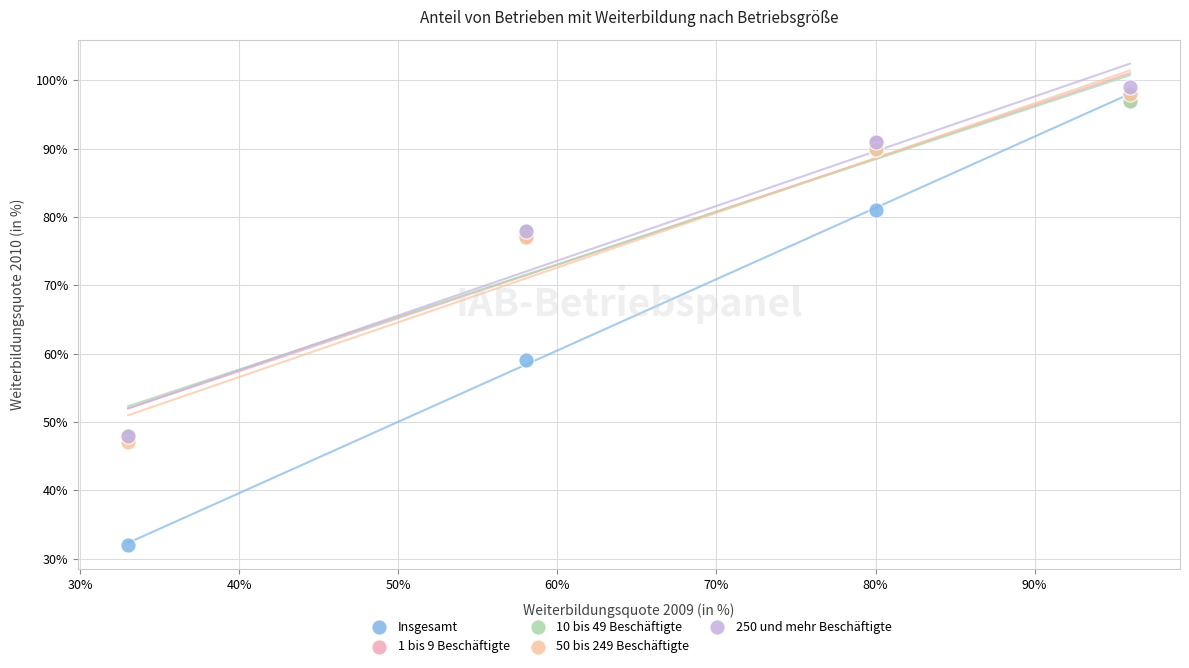

Which series reaches the maximum Y coordinate?

250 und mehr Beschäftigte